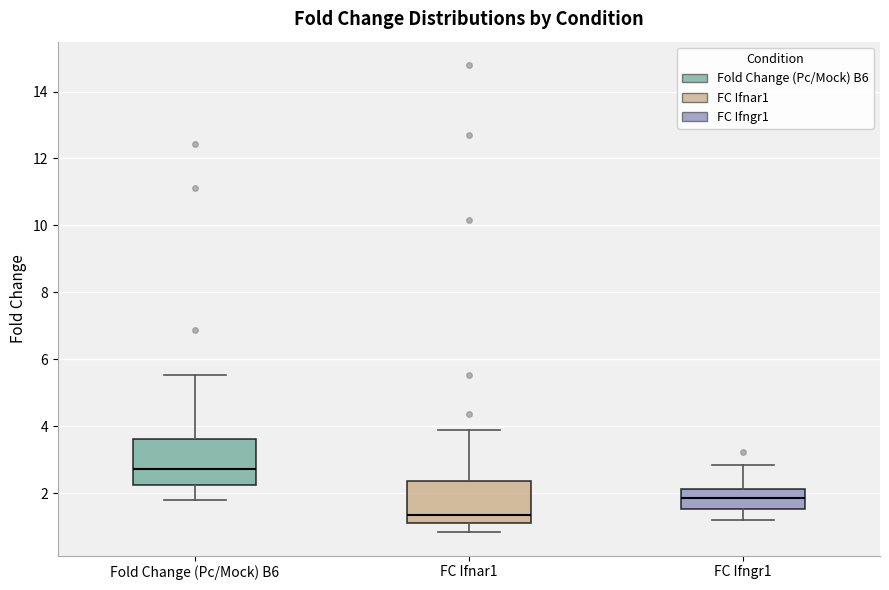

Reading left to right, transcribe this box plot: for each box, give where its median line is, the range the box spans, and where its two whiskers end, as read against the y-axis. The values are not printed on the chart, so give them approximately, as read against the axis.

Fold Change (Pc/Mock) B6: median 2.8, box 2.2 to 3.6, whiskers 1.8 to 5.6
FC Ifnar1: median 1.4, box 1.0 to 2.4, whiskers 0.8 to 3.8
FC Ifngr1: median 1.8, box 1.6 to 2.2, whiskers 1.2 to 2.8